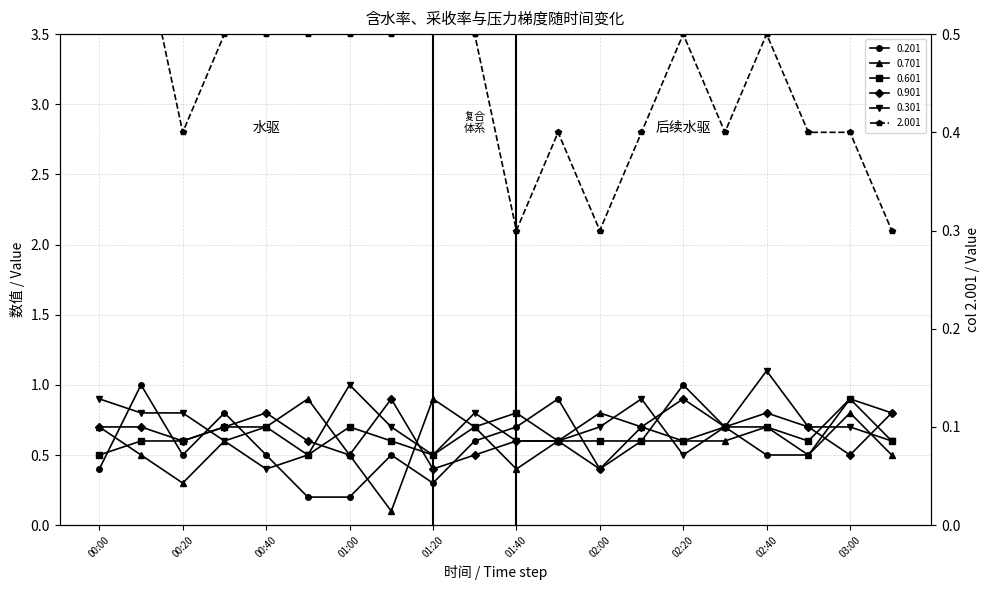

True or false: 0.301 has a value of 0.2 at 2012/01/02 00:30.

False